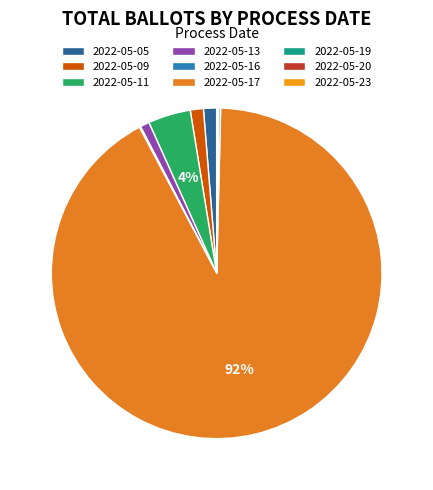

Does 2022-05-16 represent more than half of the total?

No